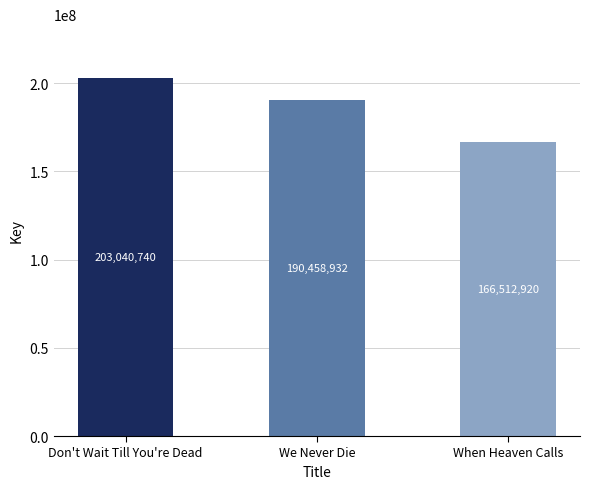

What value does the data have at When Heaven Calls, to the nearest 10?

166512920